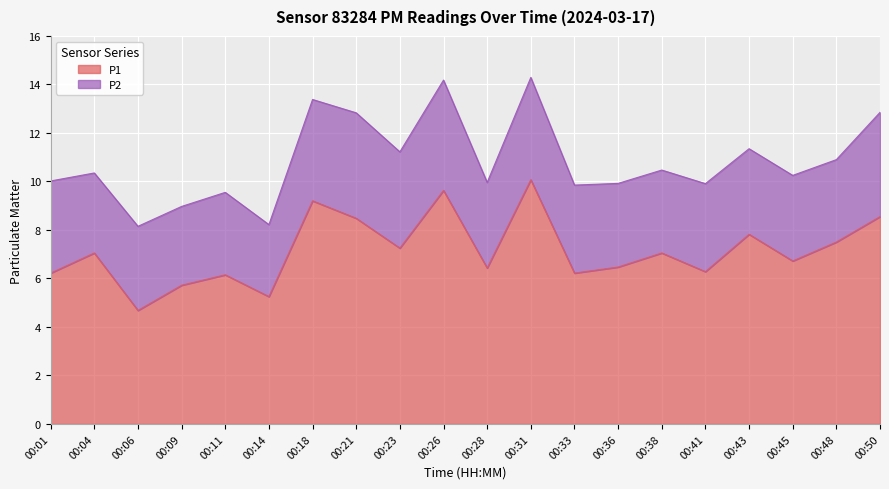

What is the smallest value displayed?

4.7